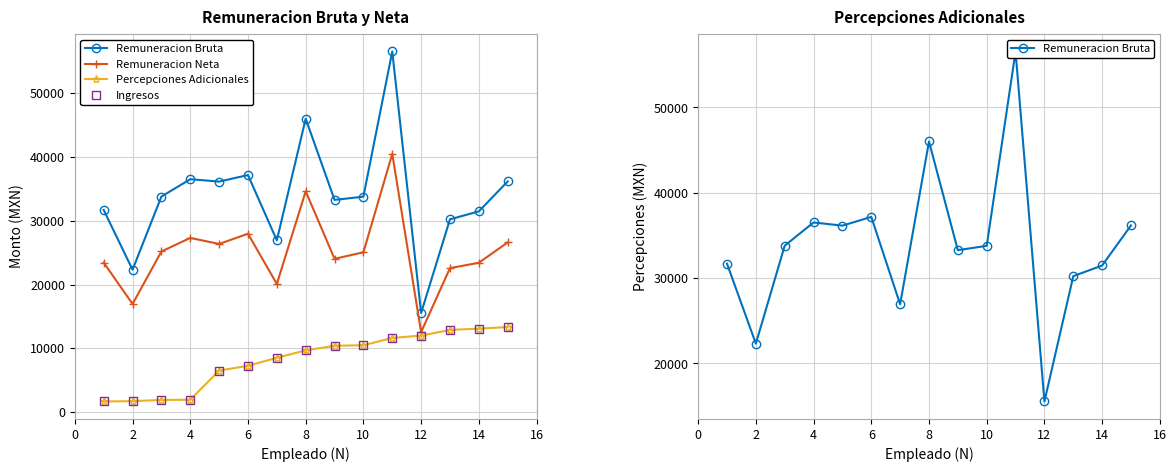

How many data points does each series have?

15